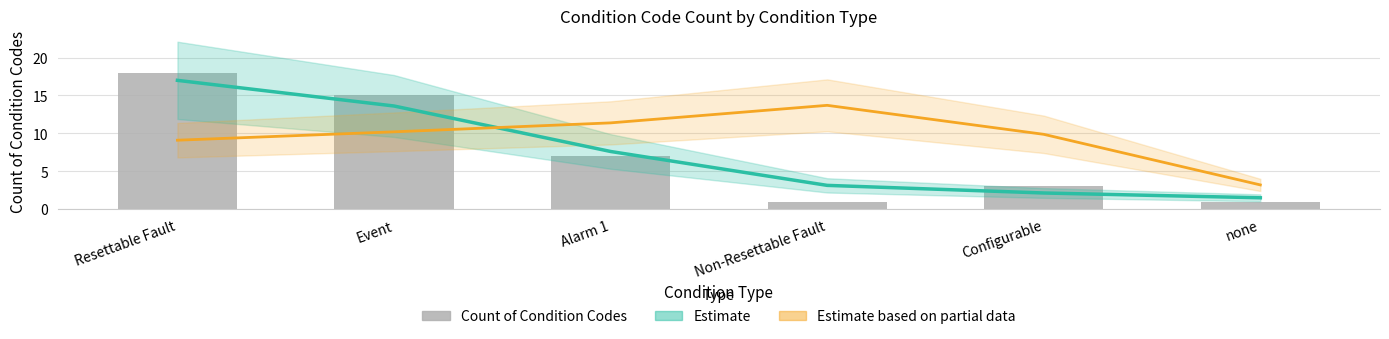

Is the value of Estimate at Configurable greater than the value of Count of Condition Codes at Non-Resettable Fault?

Yes